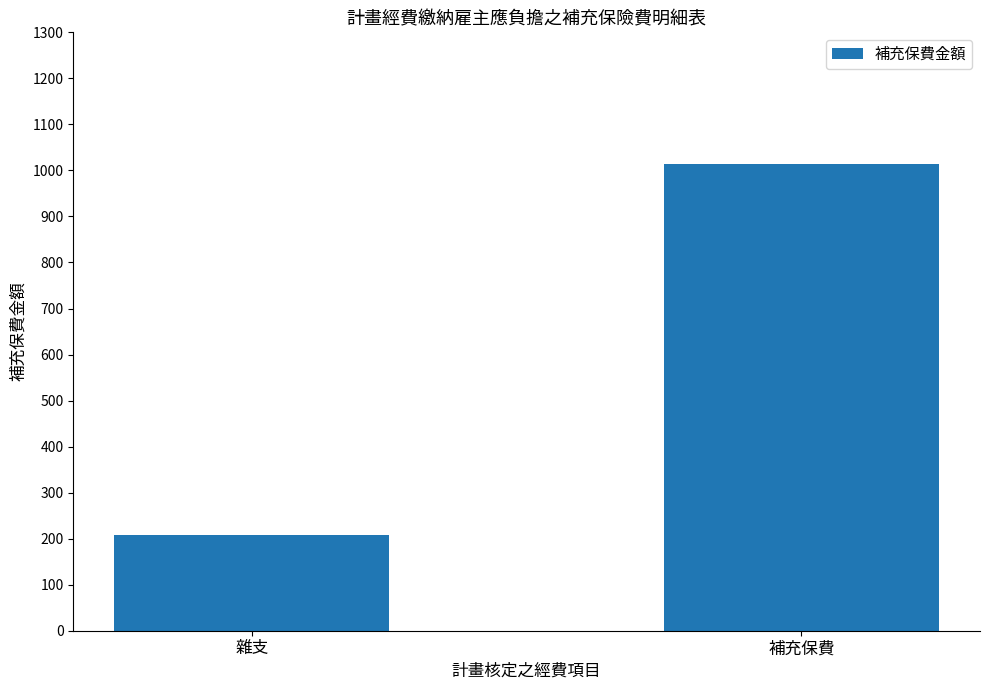

Rank the categories by value from lowest to highest.

雜支, 補充保費